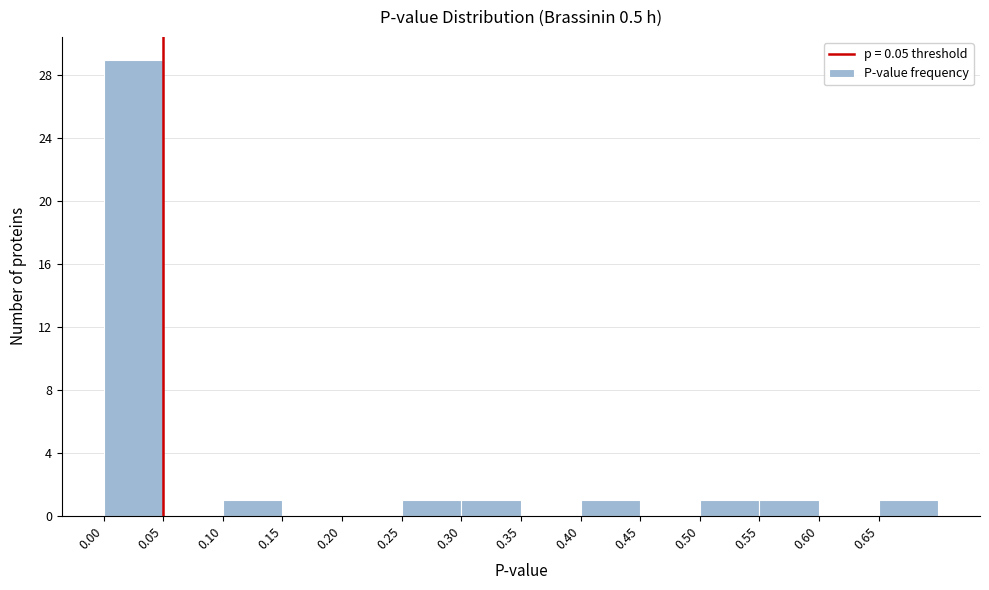

Reading left to right, transcribe this chart: for each bar, give the range it covers on the x-axis and its height. The values are not printed on the chart, so give them approximately, as read against the axis.

0.00 to 0.05: 29
0.05 to 0.10: 0
0.10 to 0.15: 1
0.15 to 0.20: 0
0.20 to 0.25: 0
0.25 to 0.30: 1
0.30 to 0.35: 1
0.35 to 0.40: 0
0.40 to 0.45: 1
0.45 to 0.50: 0
0.50 to 0.55: 1
0.55 to 0.60: 1
0.60 to 0.65: 0
0.65 to 0.70: 1